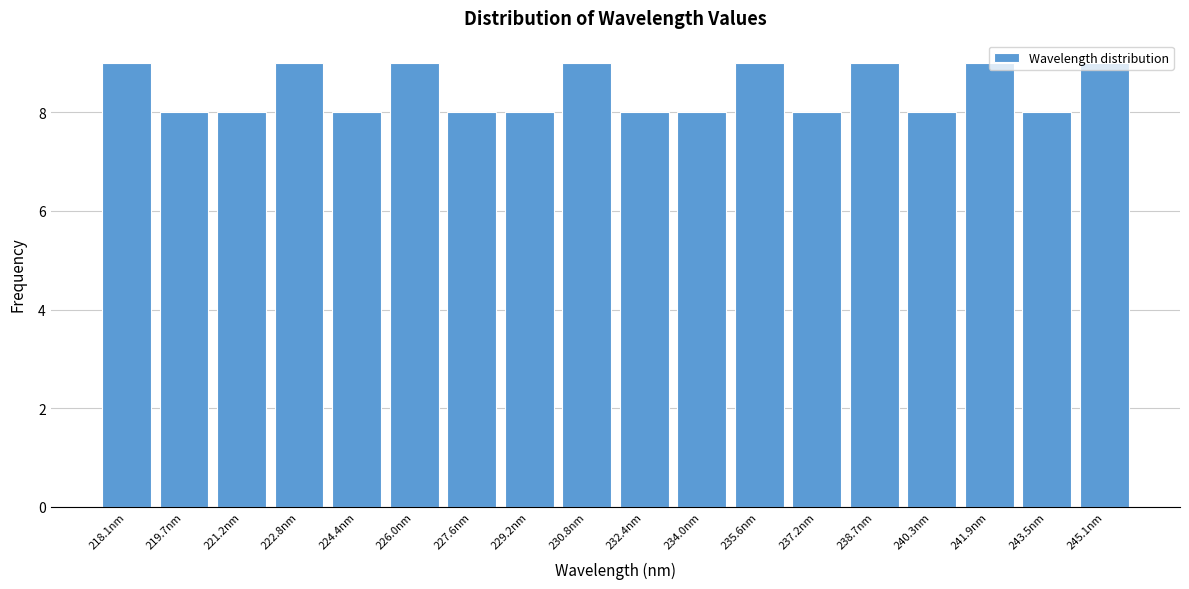

What is the label of the 2nd bar from the right?

243.5nm